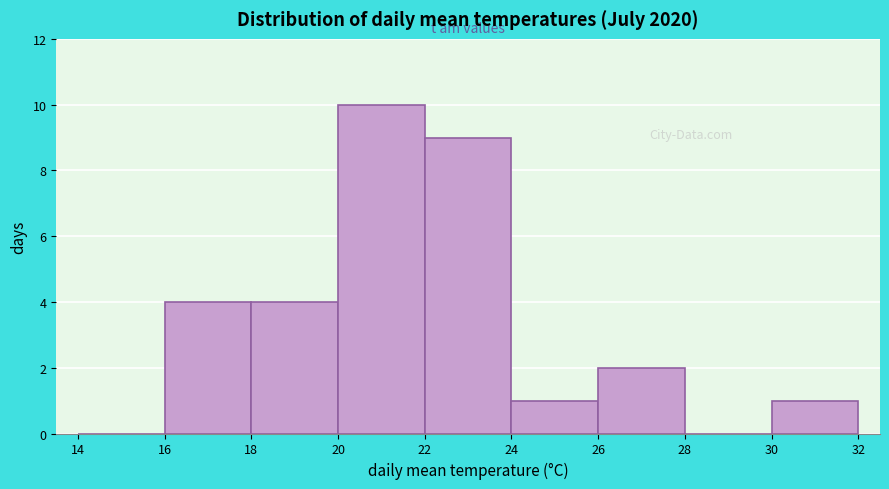

Reading left to right, list every bar in this chart as the range it spans on the x-axis followed by its height. The values are not printed on the chart, so give them approximately, as read against the axis.

14 to 16: 0
16 to 18: 4
18 to 20: 4
20 to 22: 10
22 to 24: 9
24 to 26: 1
26 to 28: 2
28 to 30: 0
30 to 32: 1